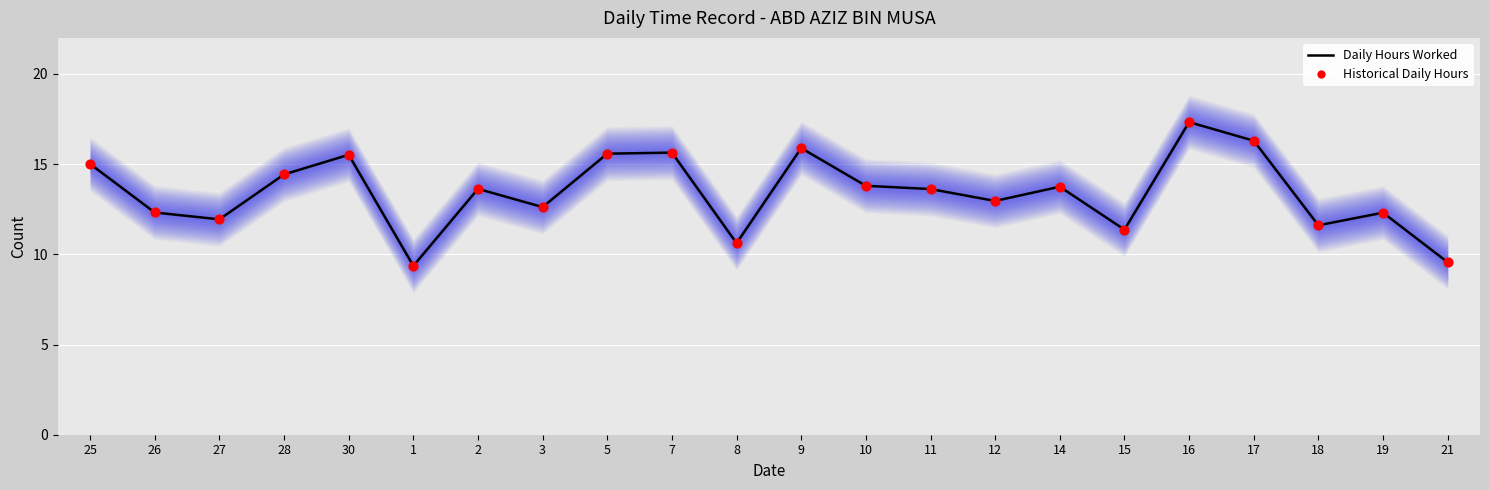

Which series has the widest spread of Y values?

Daily Hours Worked